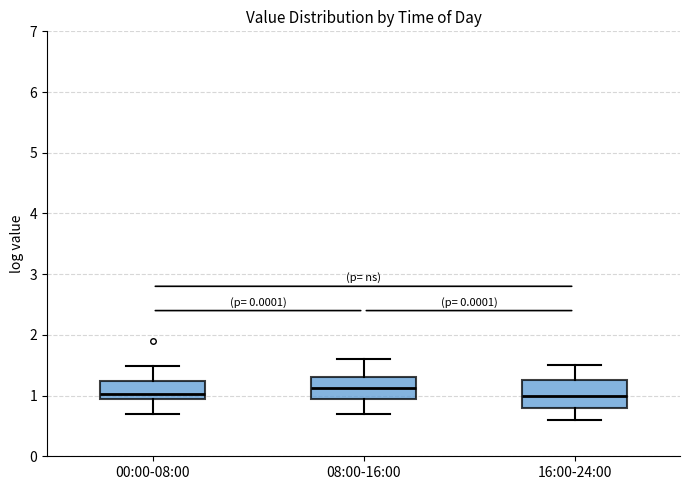

Reading left to right, transcribe this box plot: for each box, give where its median line is, the range the box spans, and where its two whiskers end, as read against the y-axis. The values are not printed on the chart, so give them approximately, as read against the axis.

00:00-08:00: median 1.0 (just above the box's lower edge), box 1.0 to 1.2, whiskers 0.7 to 1.5
08:00-16:00: median 1.1, box 0.9 to 1.3, whiskers 0.7 to 1.6
16:00-24:00: median 1.0, box 0.8 to 1.3, whiskers 0.6 to 1.5